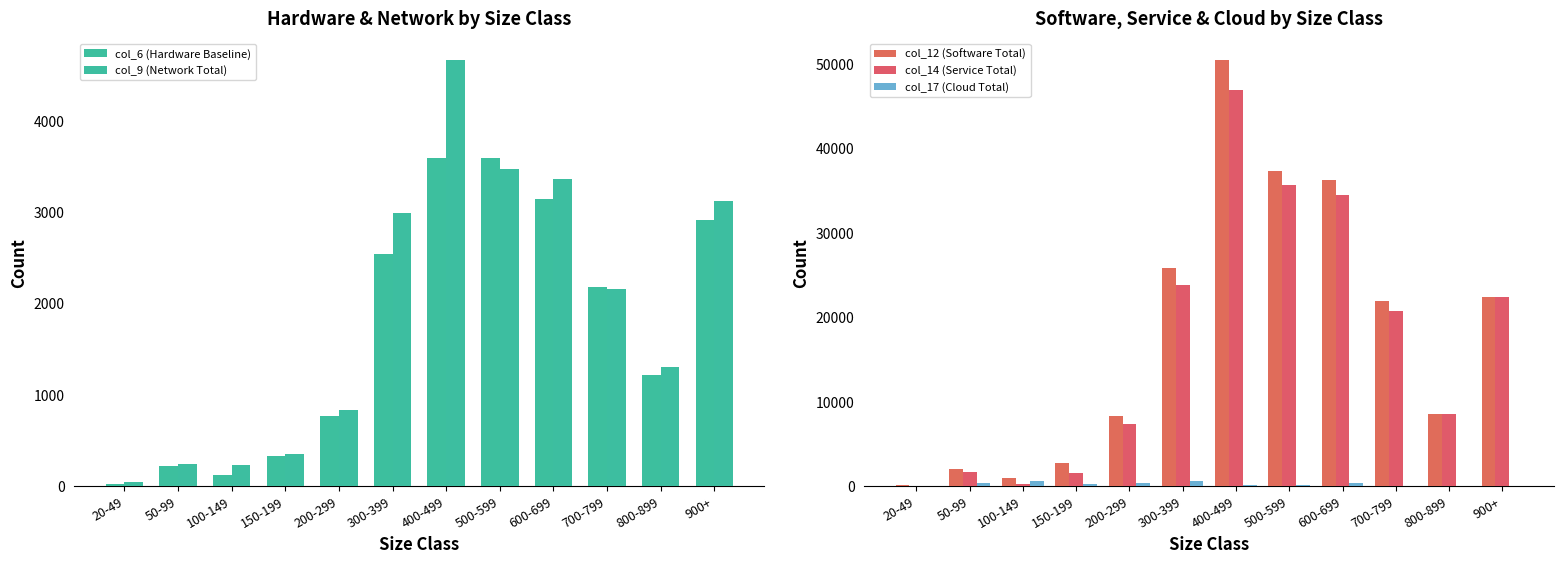

Which series changed the most between 100-149 and 400-499?

col_12 (Software Total)